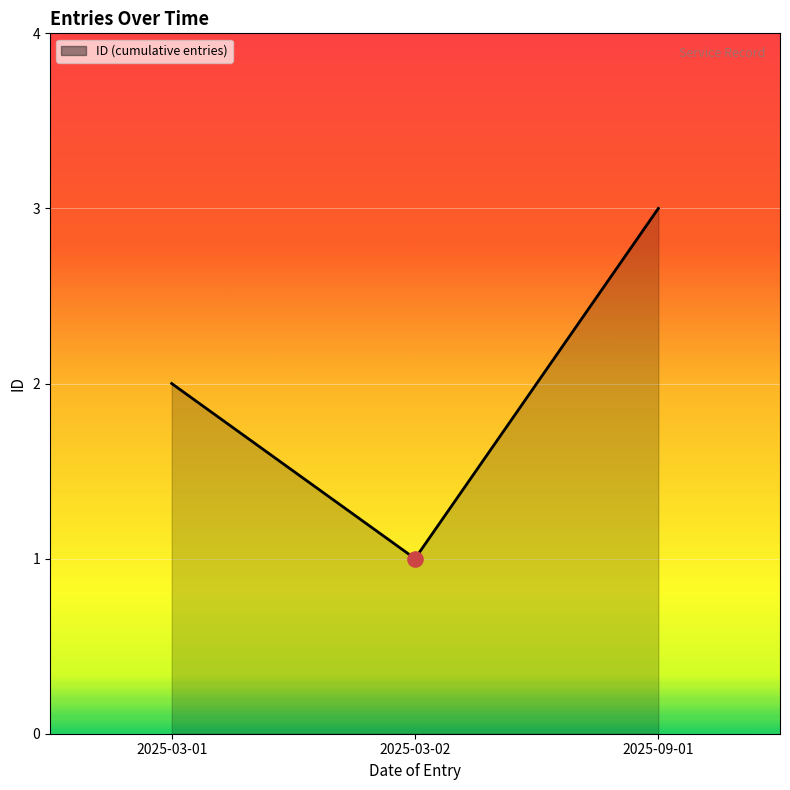

What is the change in value from 2025-03-01 to 2025-09-01?

+1